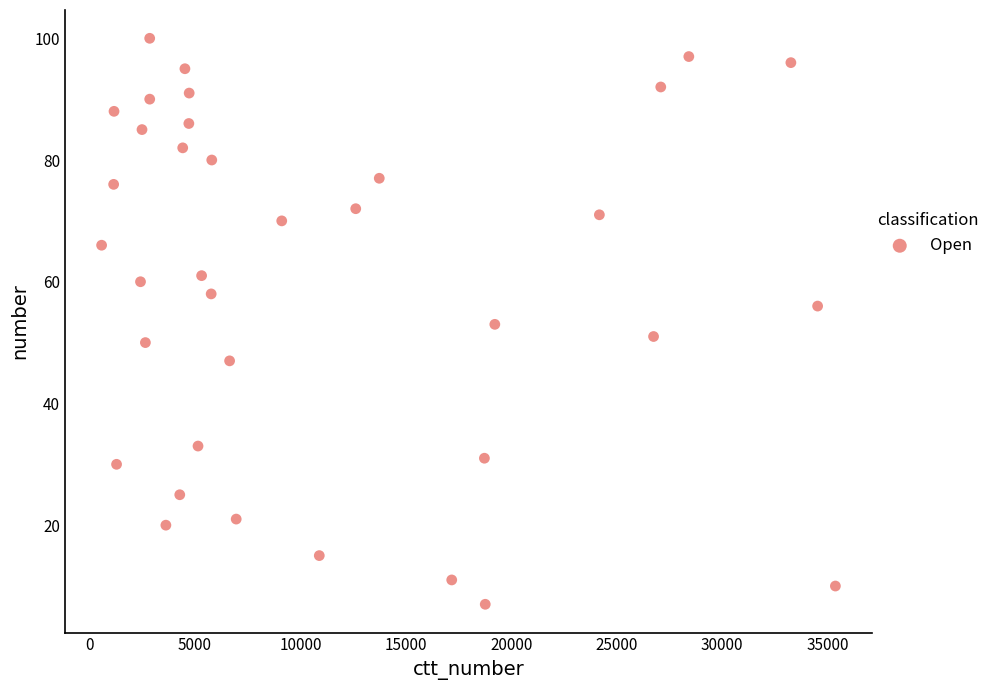

What is the range of Y values (max minus min)?

93